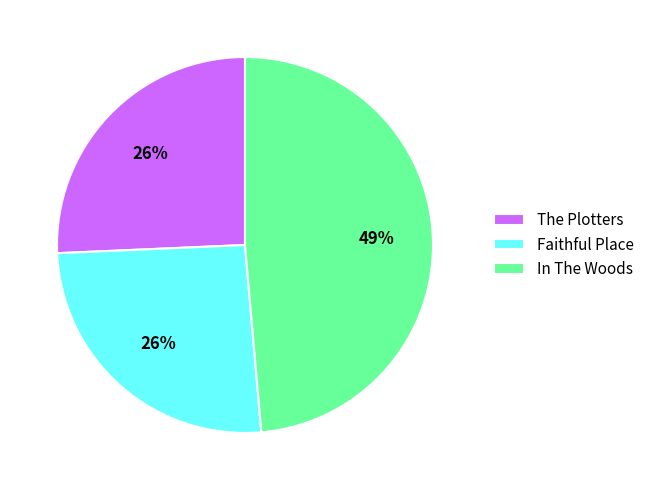

True or false: In The Woods accounts for 58% of the total.

False